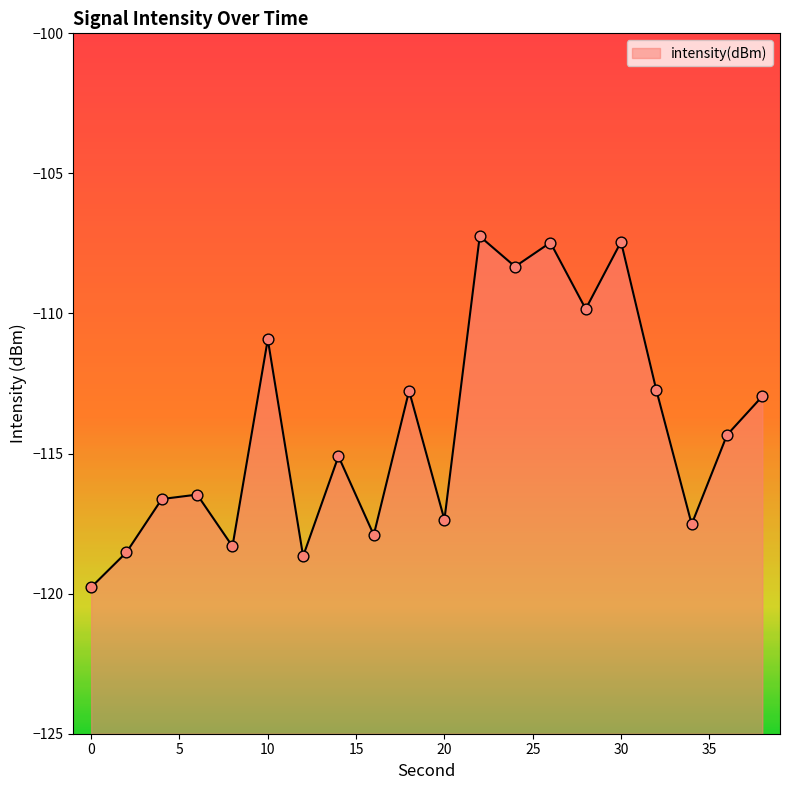

What is the change in value from 18 to 28?

+2.9